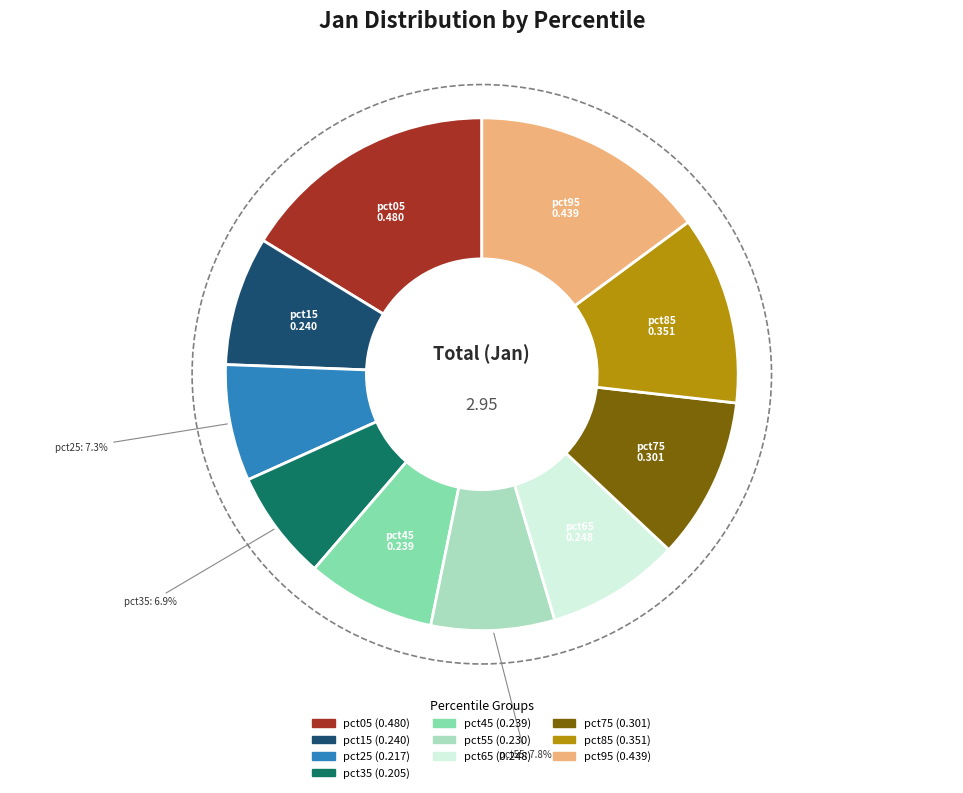

Does pct55 represent more than half of the total?

No